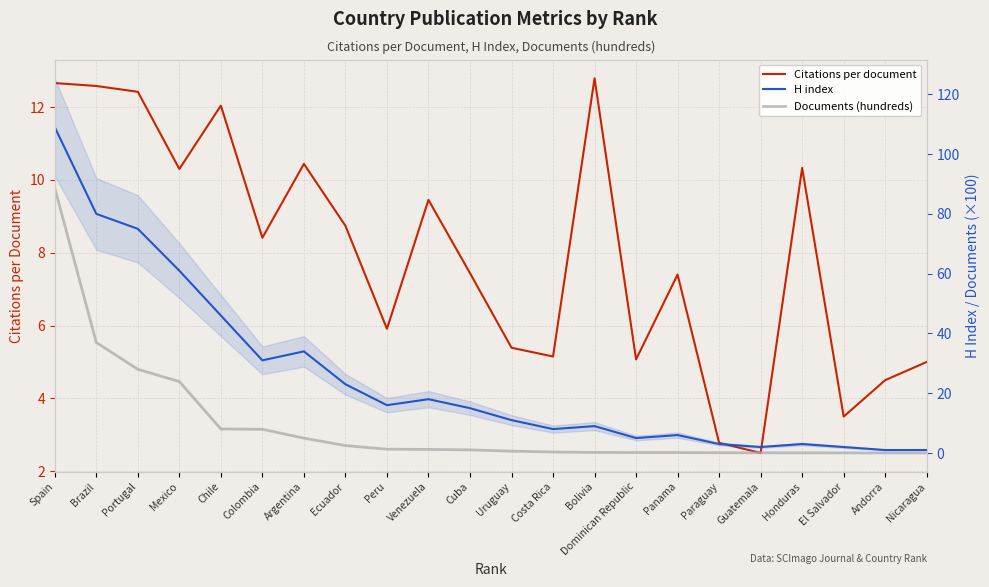

What is the average value of the Citations per document series?

7.9